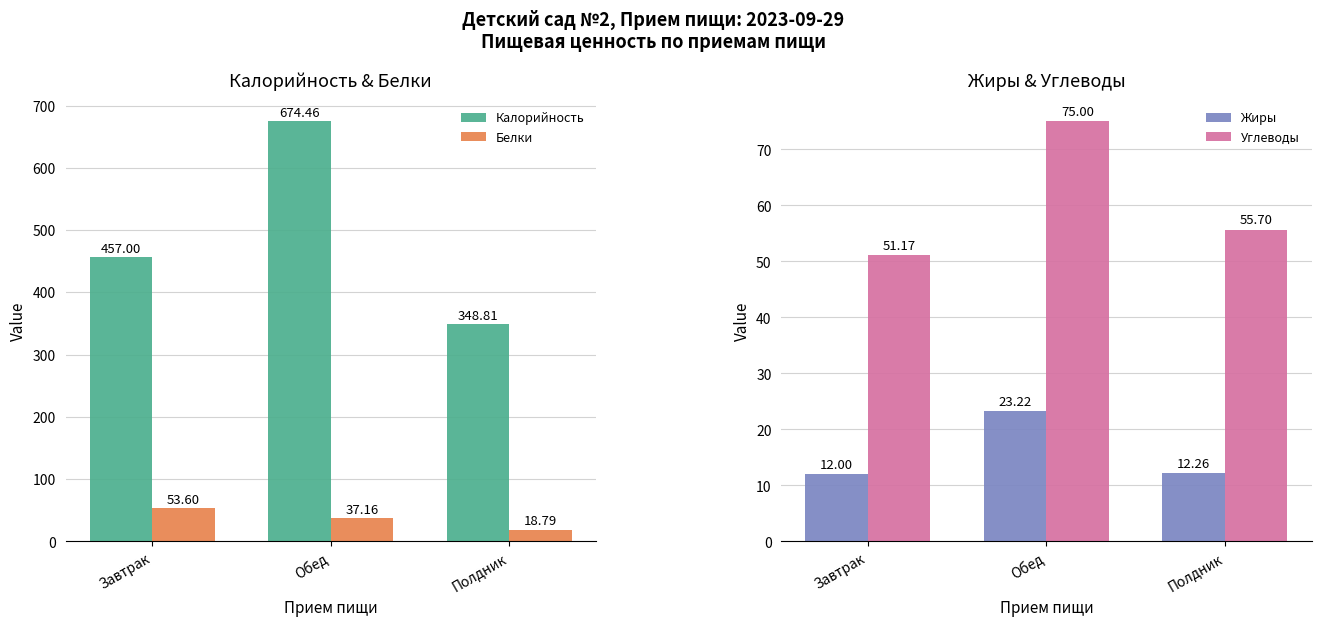

True or false: Белки has a value of 37.2 at Обед.

True